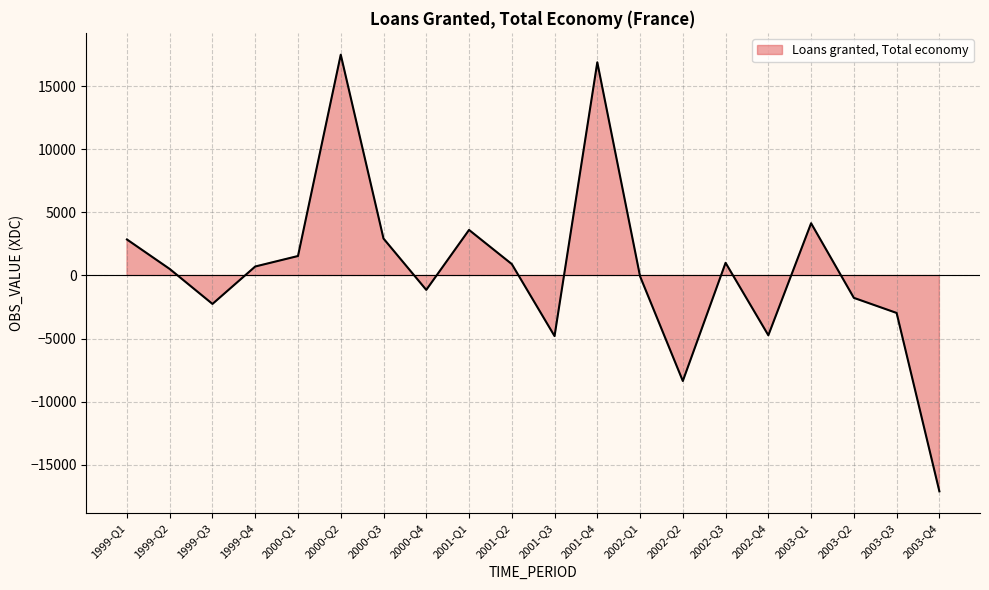

What is the ratio of the value at 2001-Q4 to the value at 2001-Q2?

18.7